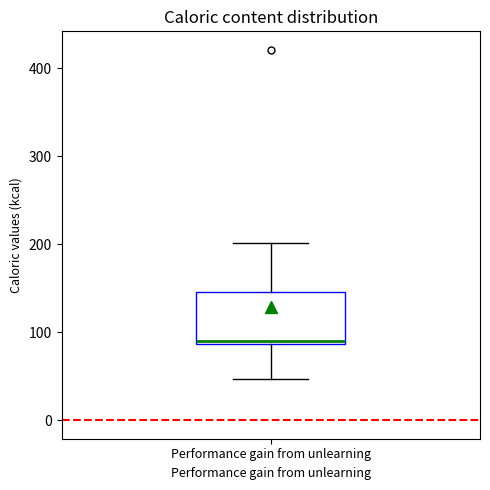

Transcribe this box plot: give where the median line is, the range the box spans, and where the two whiskers end, as read against the y-axis. The values are not printed on the chart, so give them approximately, as read against the axis.

median 90, box 90 to 150, whiskers 50 to 200